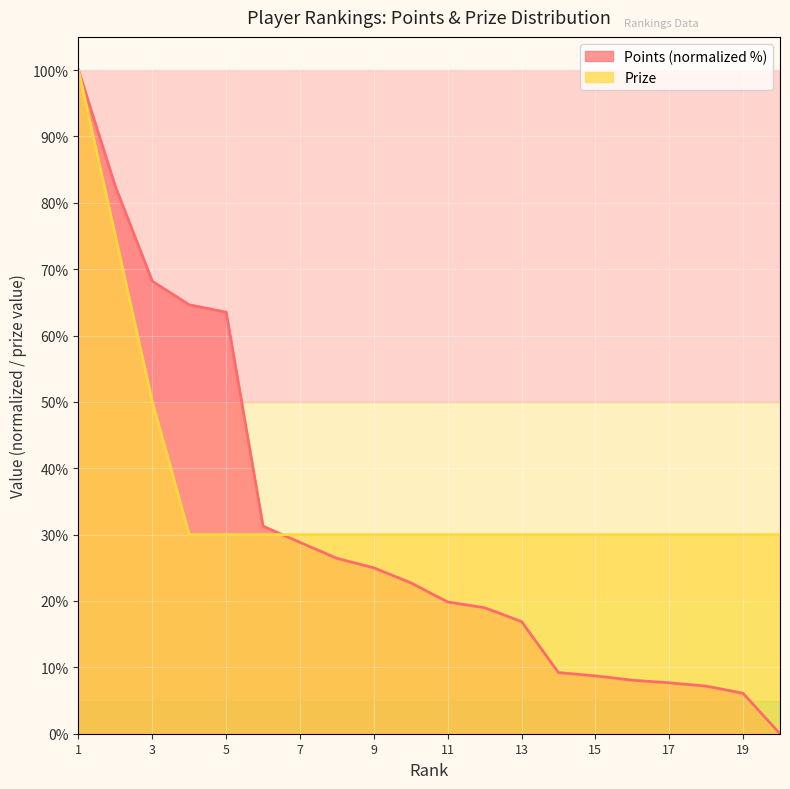

What is the value of the Prize point at the 11th from the left?

30.0